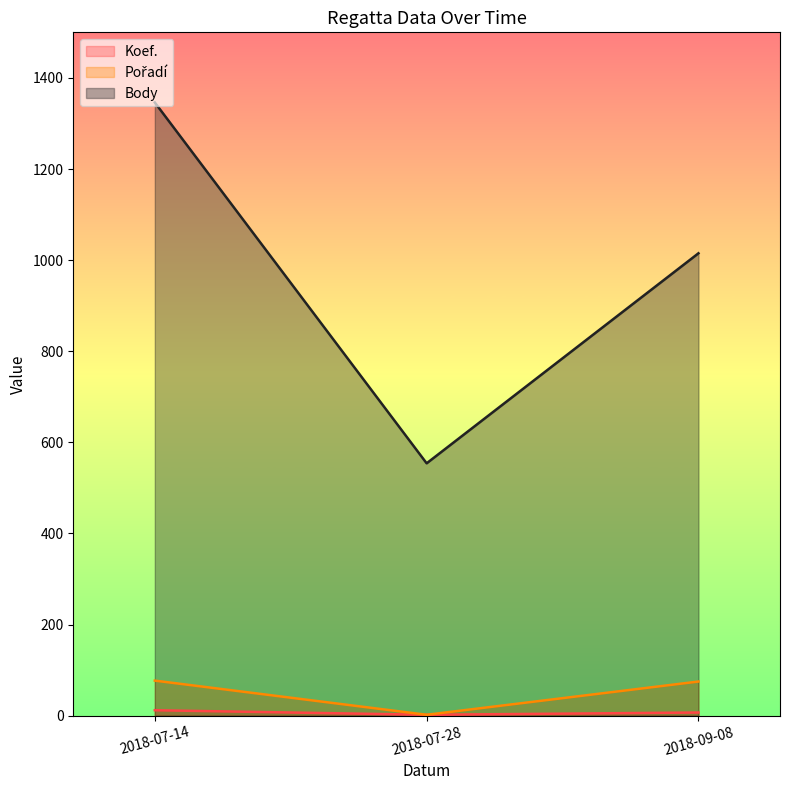

What position from the right is 2018-07-14?

3